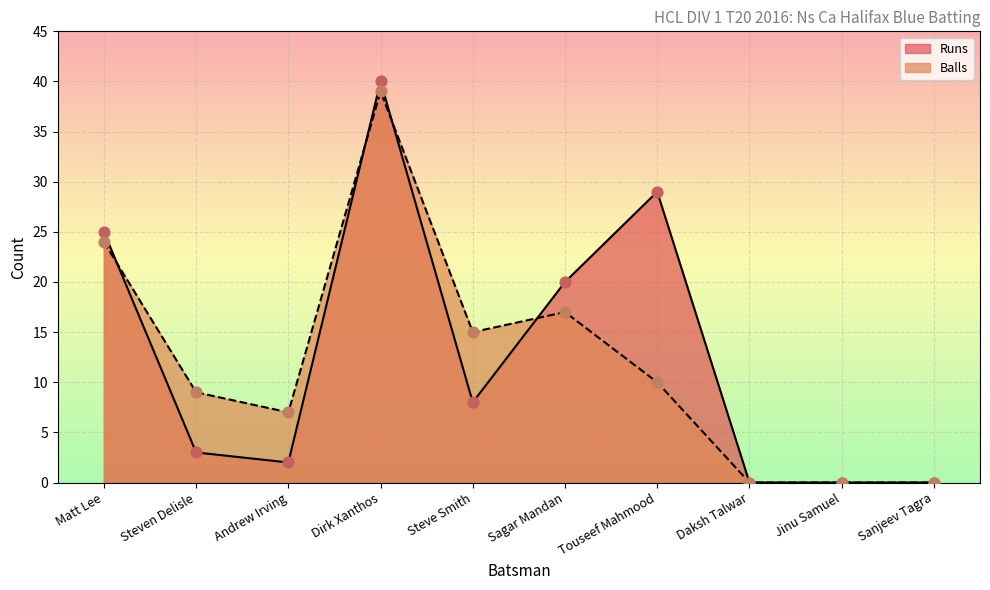

At how many categories does at least one series exceed 1?

7